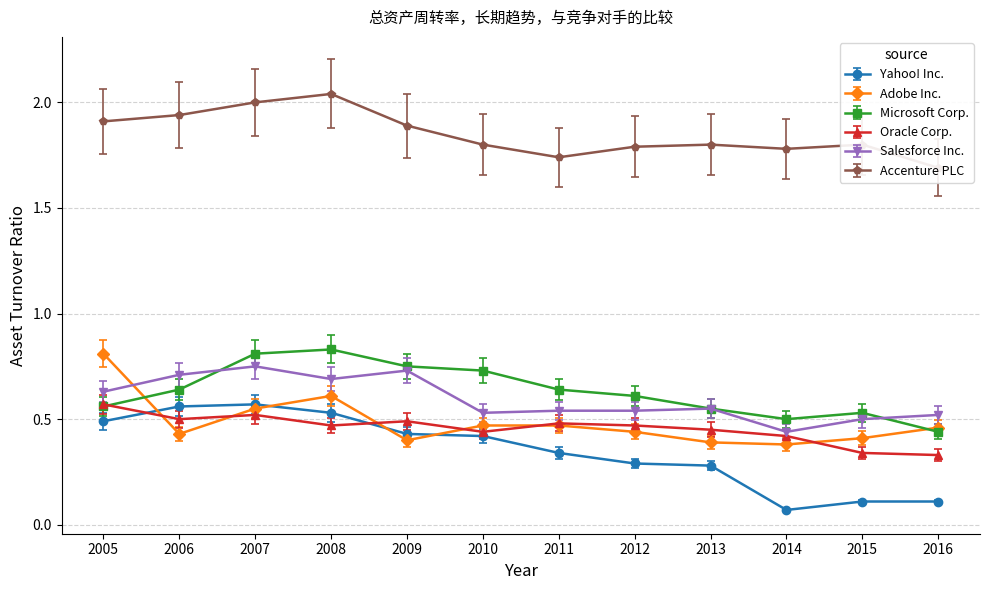

How many lines are shown in the chart?

6